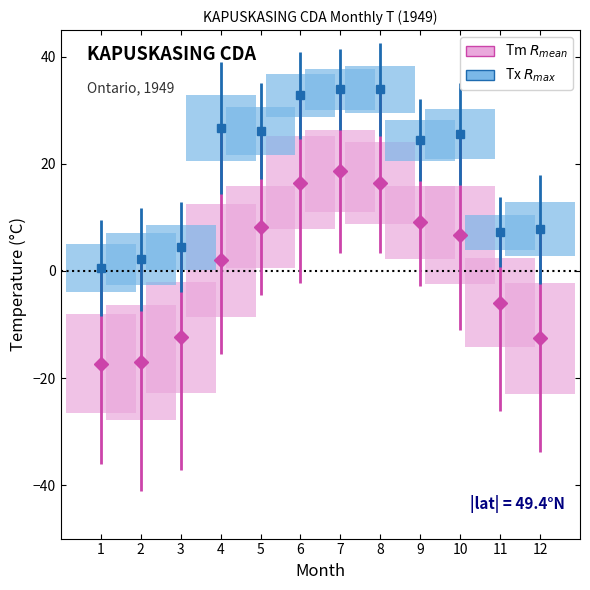

What is the total value across all series at 3?

-8.0